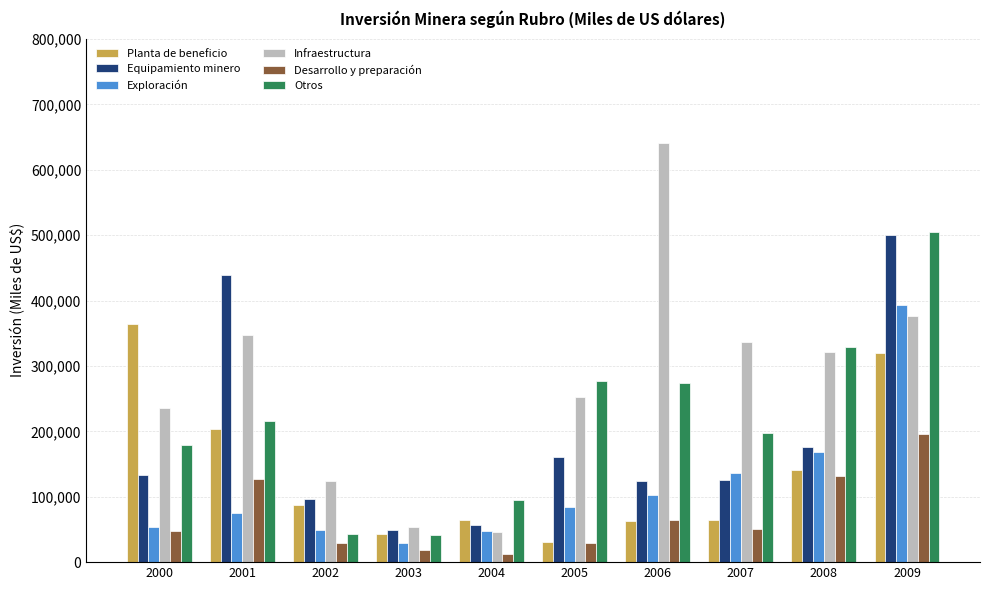

Rank the series at 2007 from lowest to highest value.

Desarrollo y preparación, Planta de beneficio, Equipamiento minero, Exploración, Otros, Infraestructura